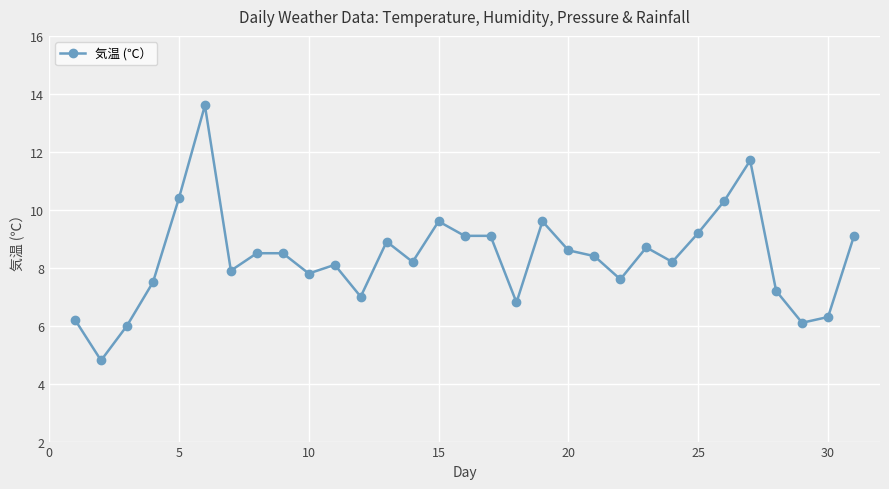

How many values are below 8?

12